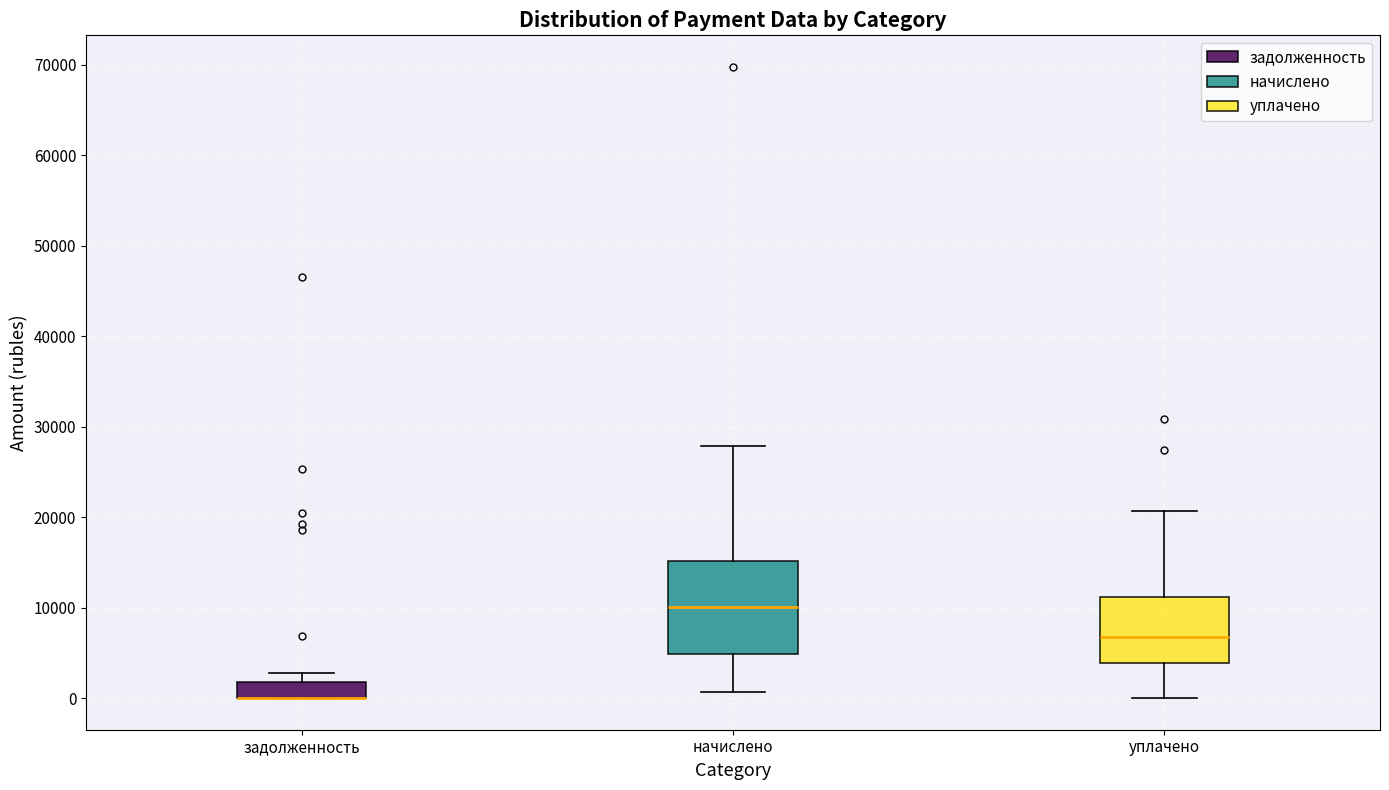

Which box is the tallest, from its lower edge to its upper edge?

начислено